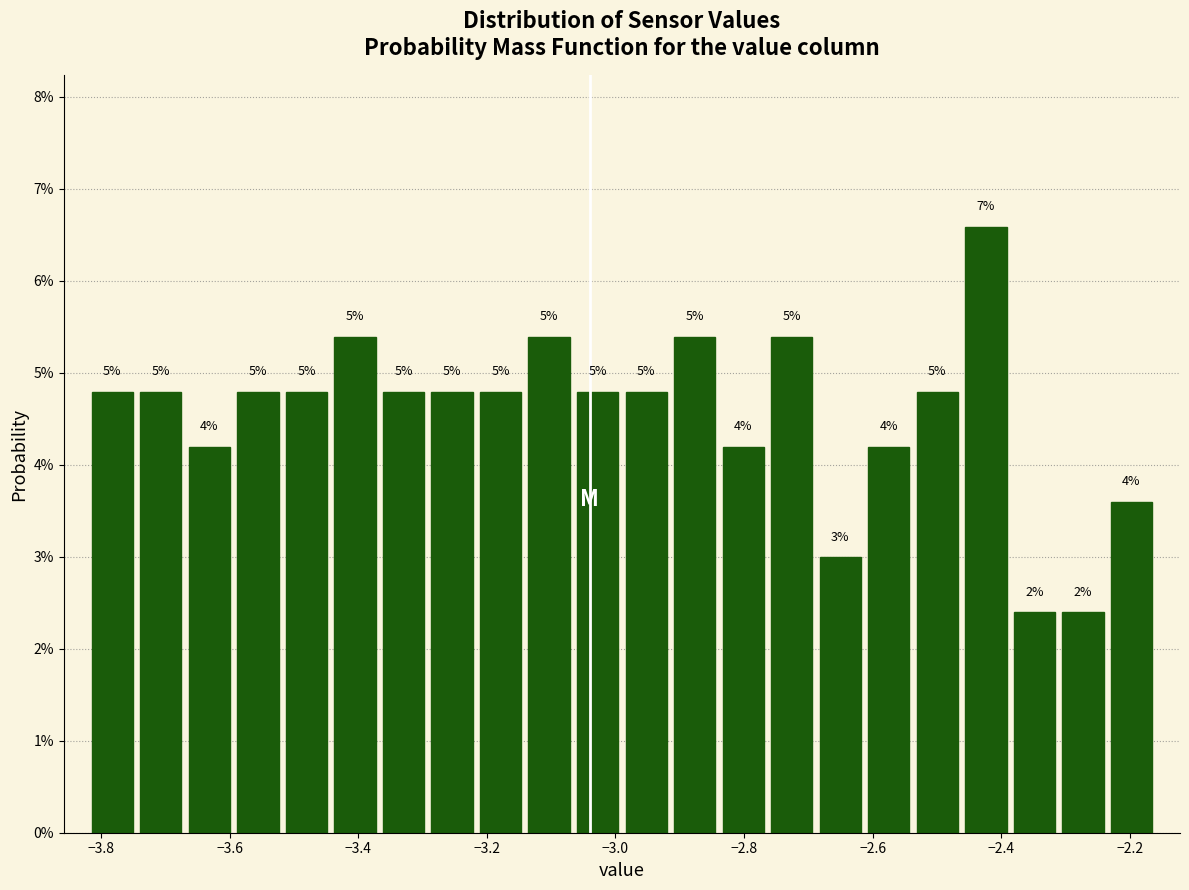

Read against the x-axis, roughly where is the centre of the tallest bar?

-2.42